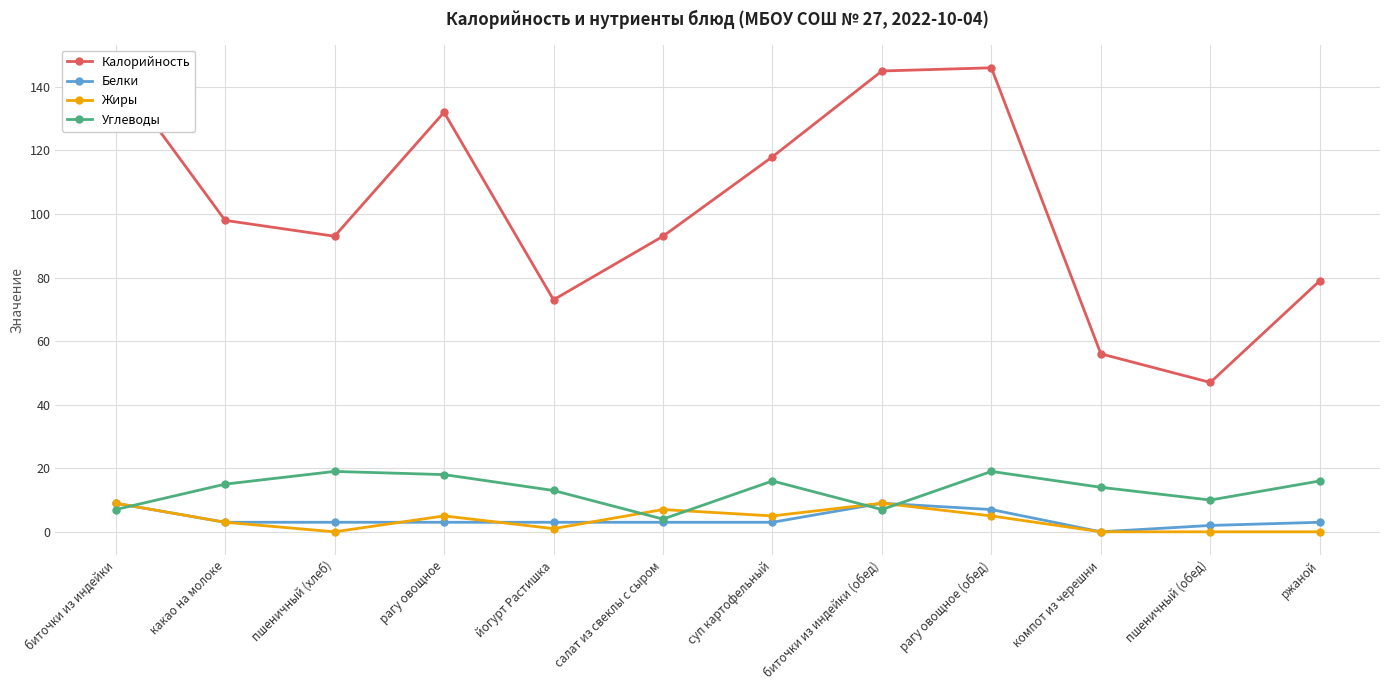

What is the label of the 2nd point from the left?

какао на молоке